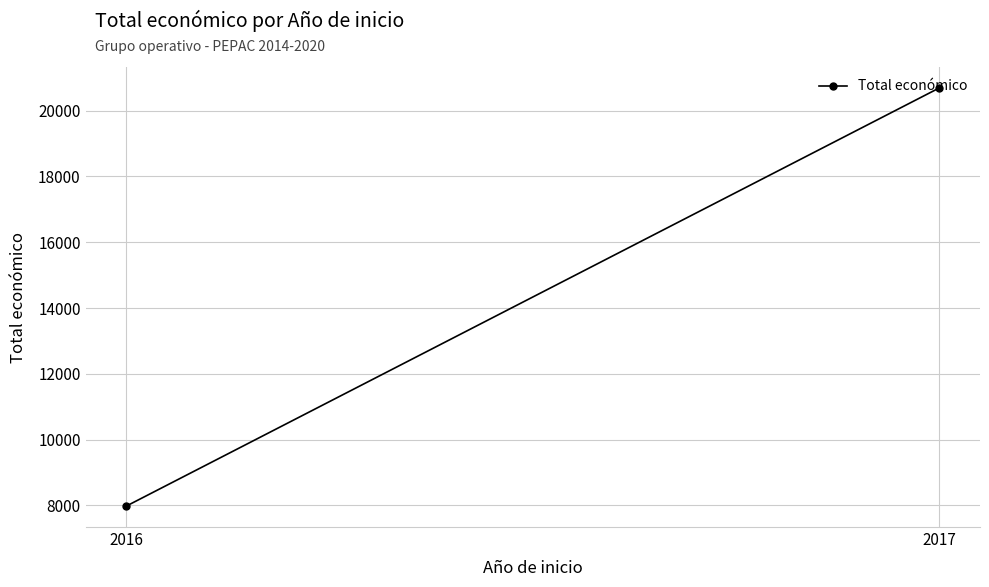

True or false: the data shows 1974 at 2016.

False